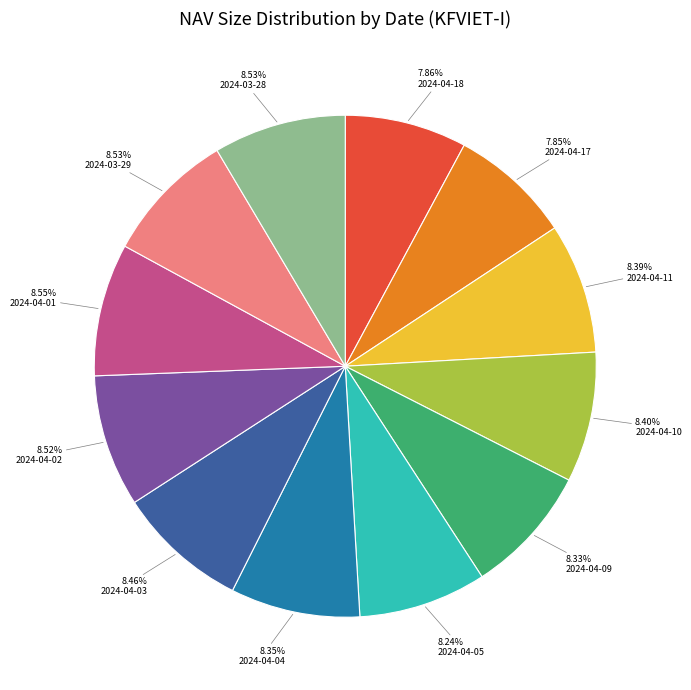

Between 2024-04-18 and 2024-03-29, which is larger?

2024-03-29